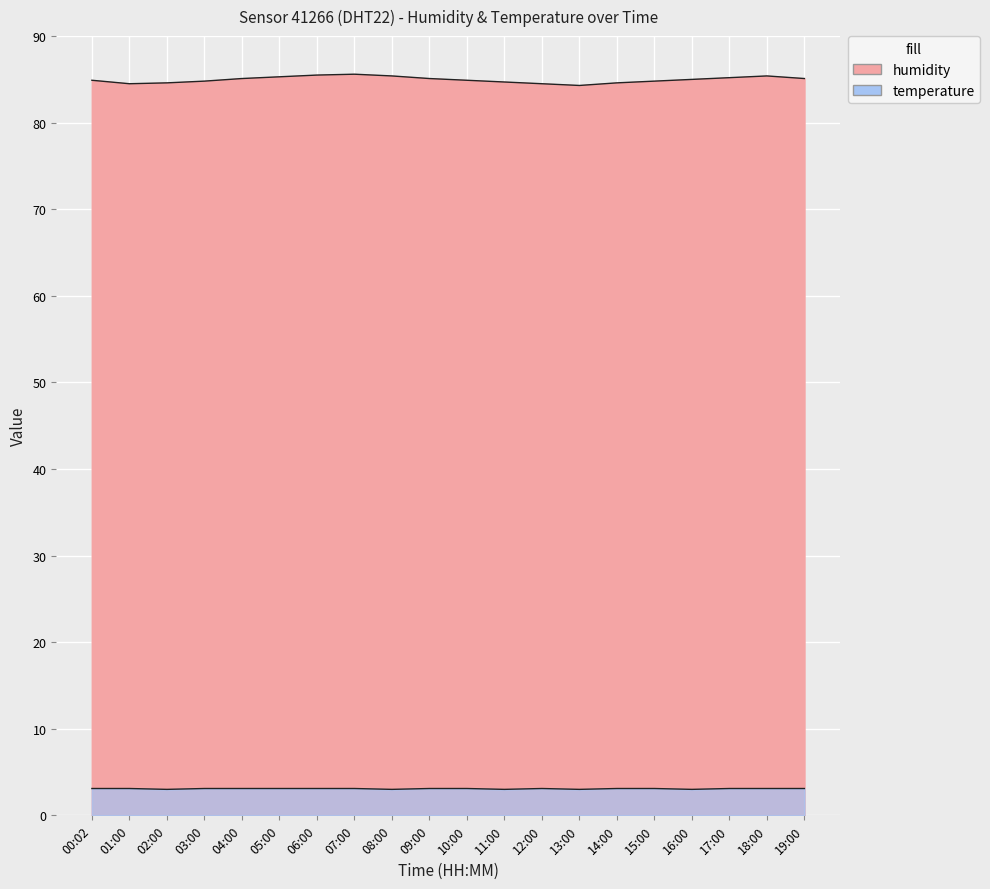

What is the value of the humidity point at the 7th from the left?

85.5